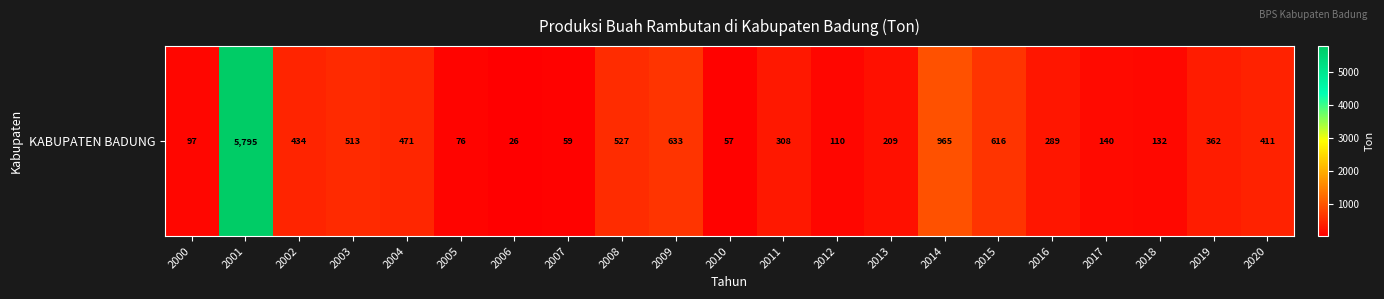

Count the number of data series in this chart.

1